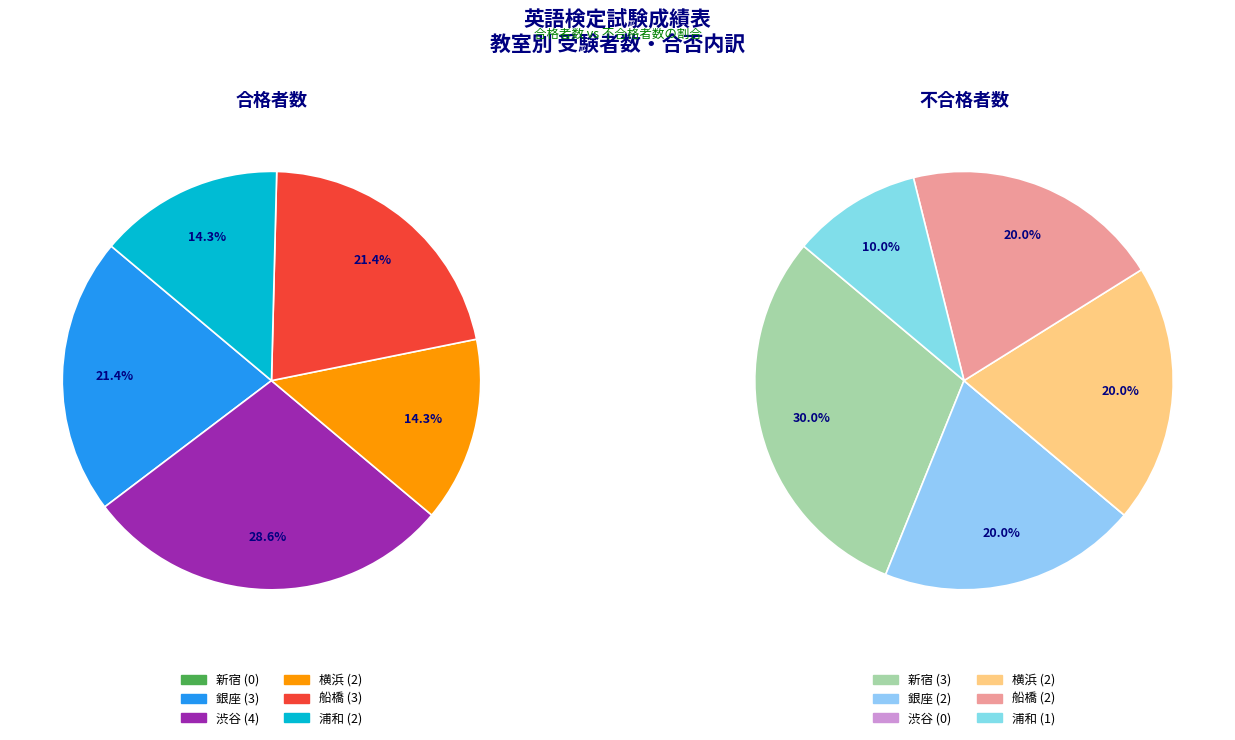

Count the number of slices in the pie.

6